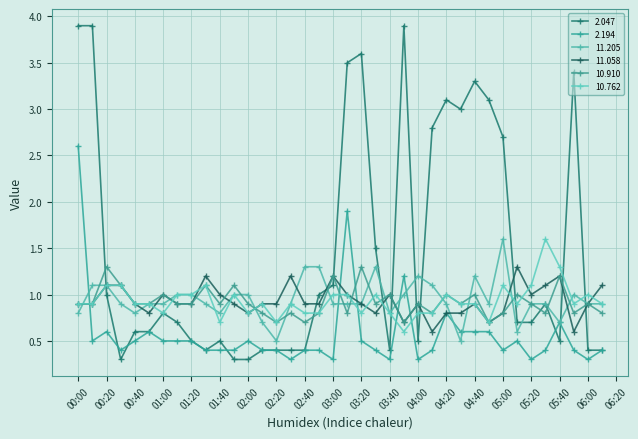

What is the maximum value for 11.205?

1.6